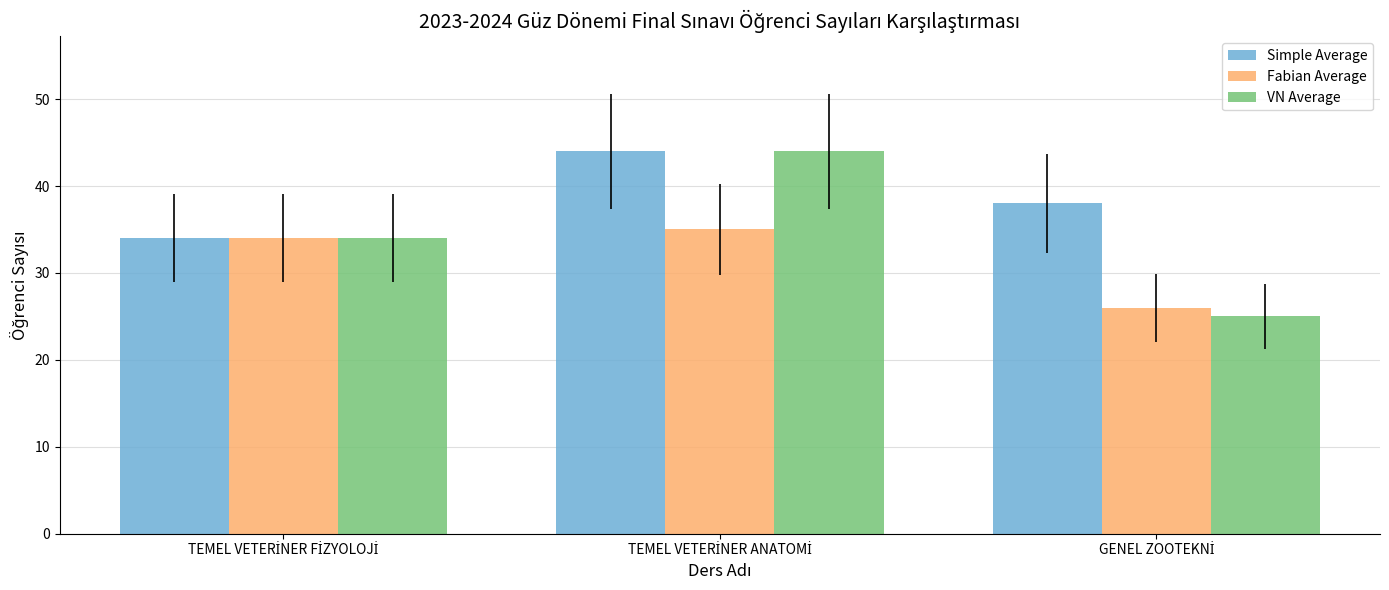

What is the greatest value displayed?

44